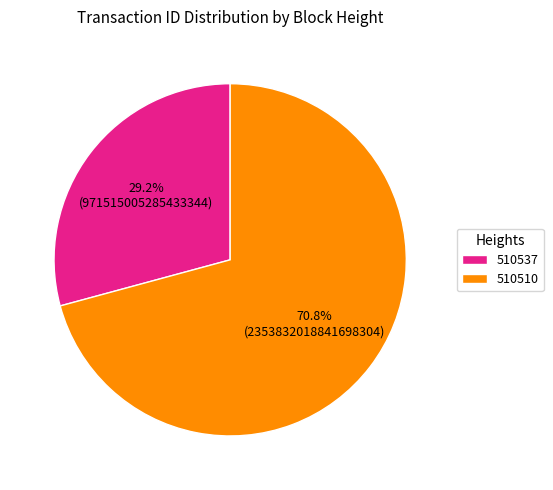

Which has a higher value, 510537 or 510510?

510510